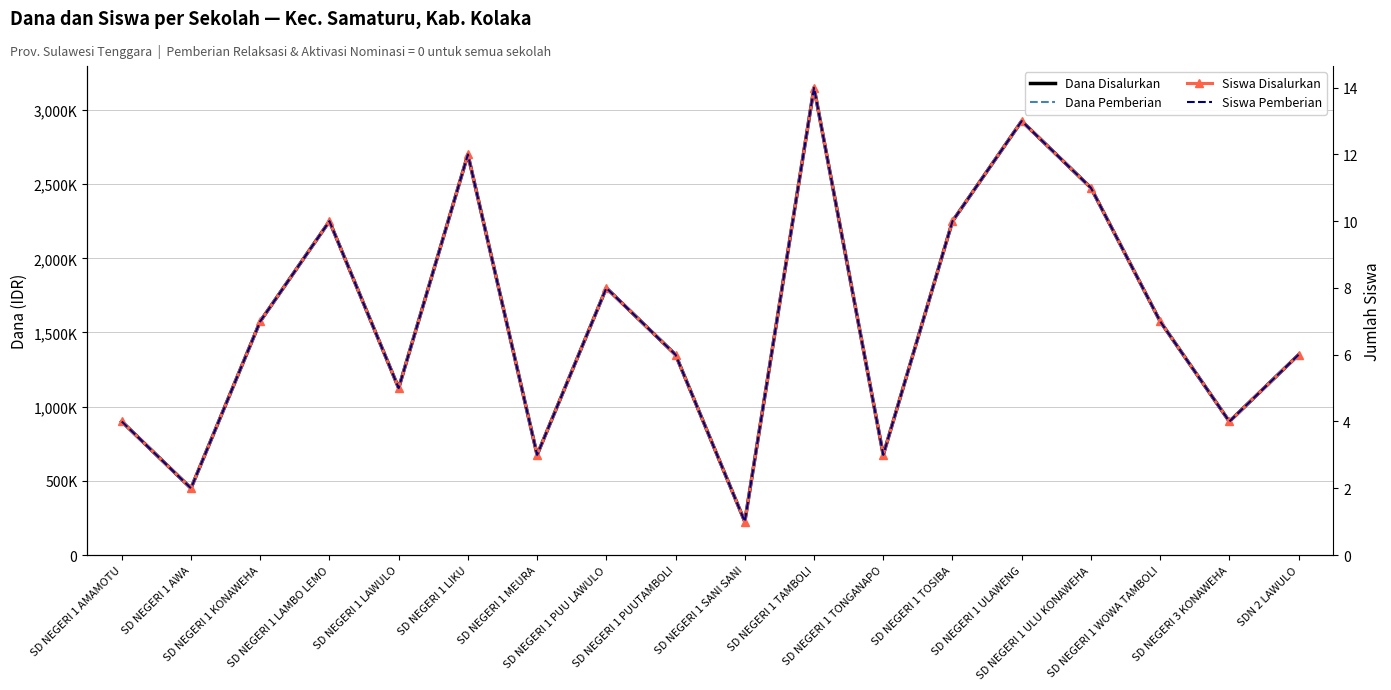

Is this an area chart (filled region under the line)?

No